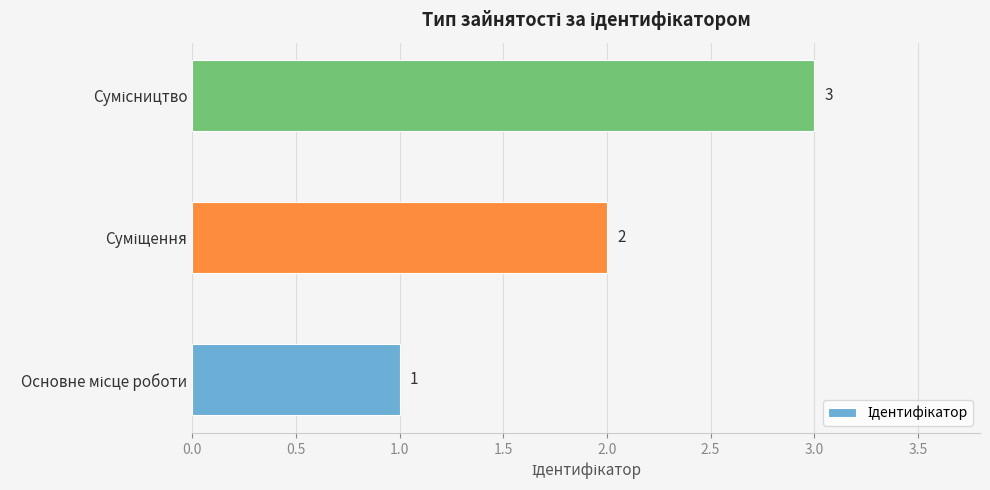

Count the values in the range 1 to 3.

3